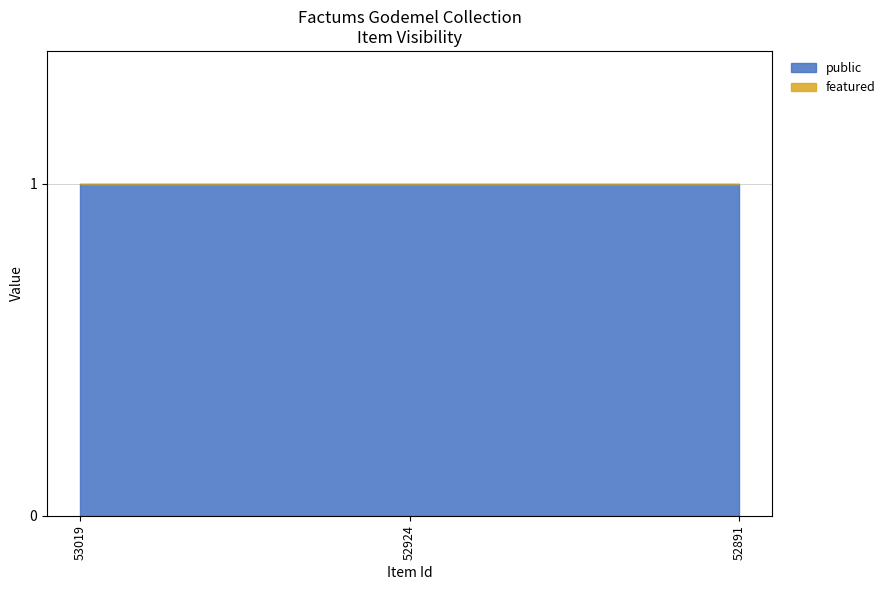

Reading left to right, extract all data points from this chart.

public: 53019=1	52924=1	52891=1
featured: 53019=0	52924=0	52891=0